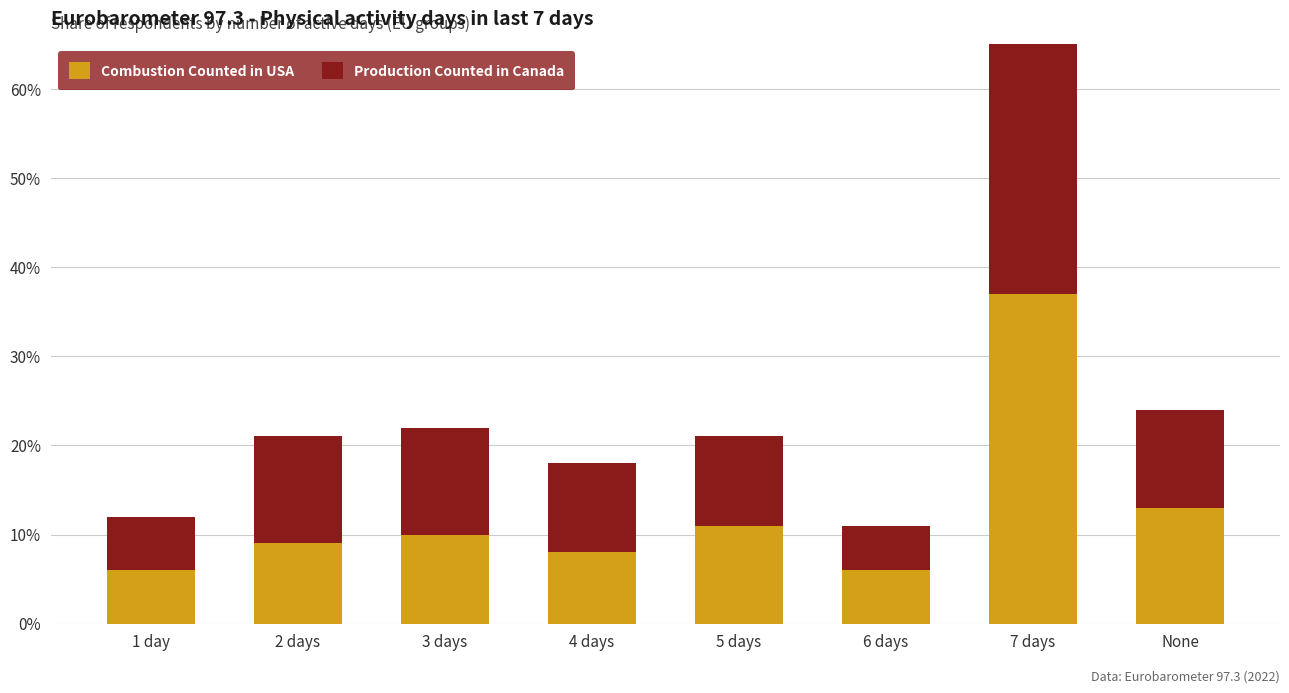

Between 1 day and None, which series saw the biggest shift?

Combustion Counted in USA